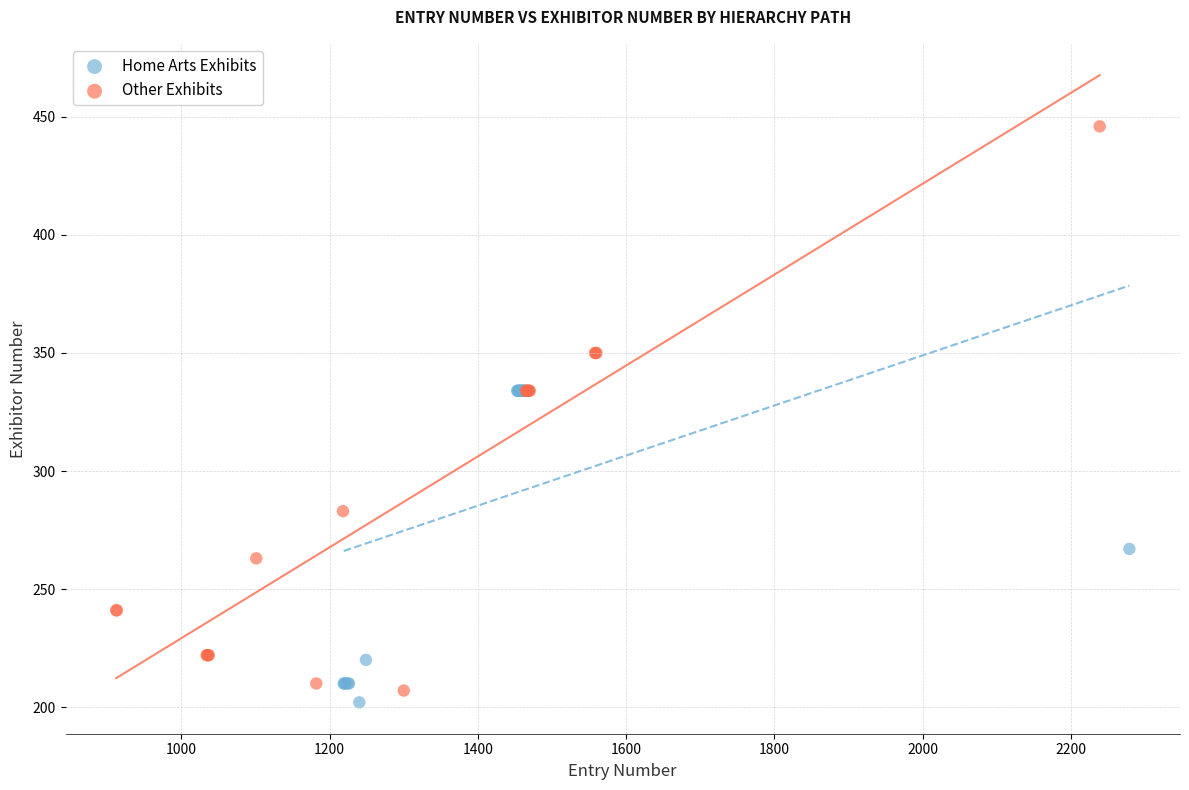

What are all the series names shown in the legend?

Home Arts Exhibits, Other Exhibits